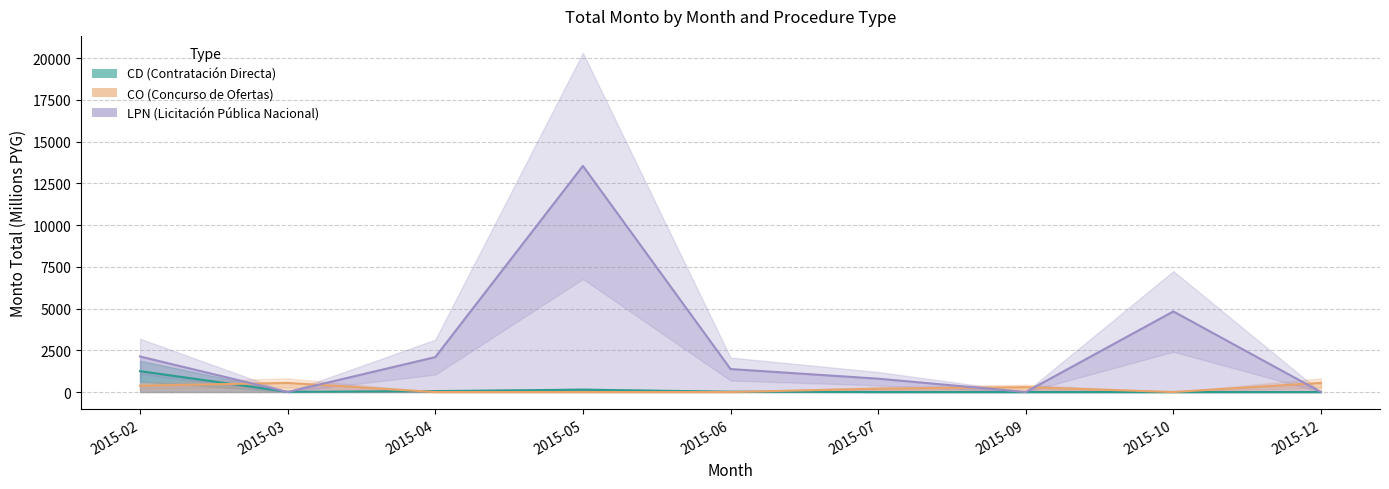

What is the difference between the second highest and second lowest values in the LPN series?

4829.2